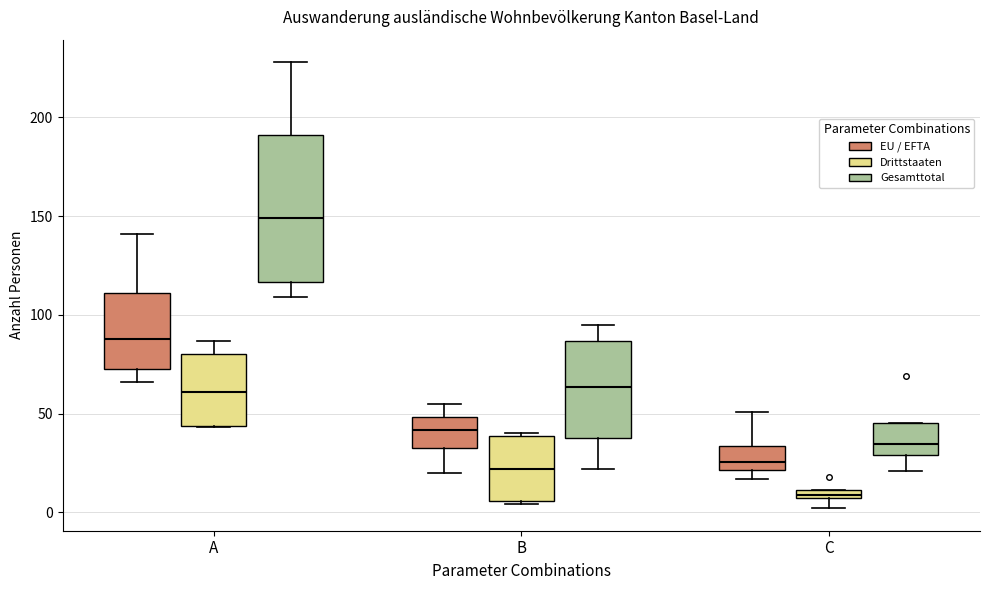

Which box has the lowest median line?

C (Drittstaaten)